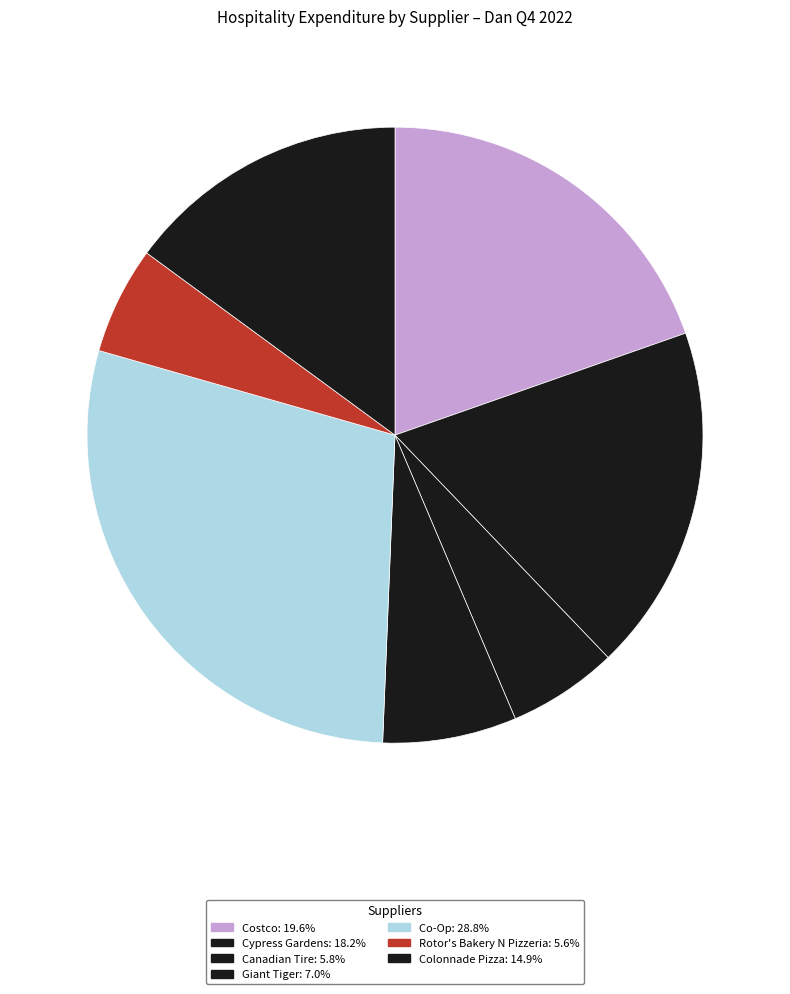

Count the number of slices in the pie.

7